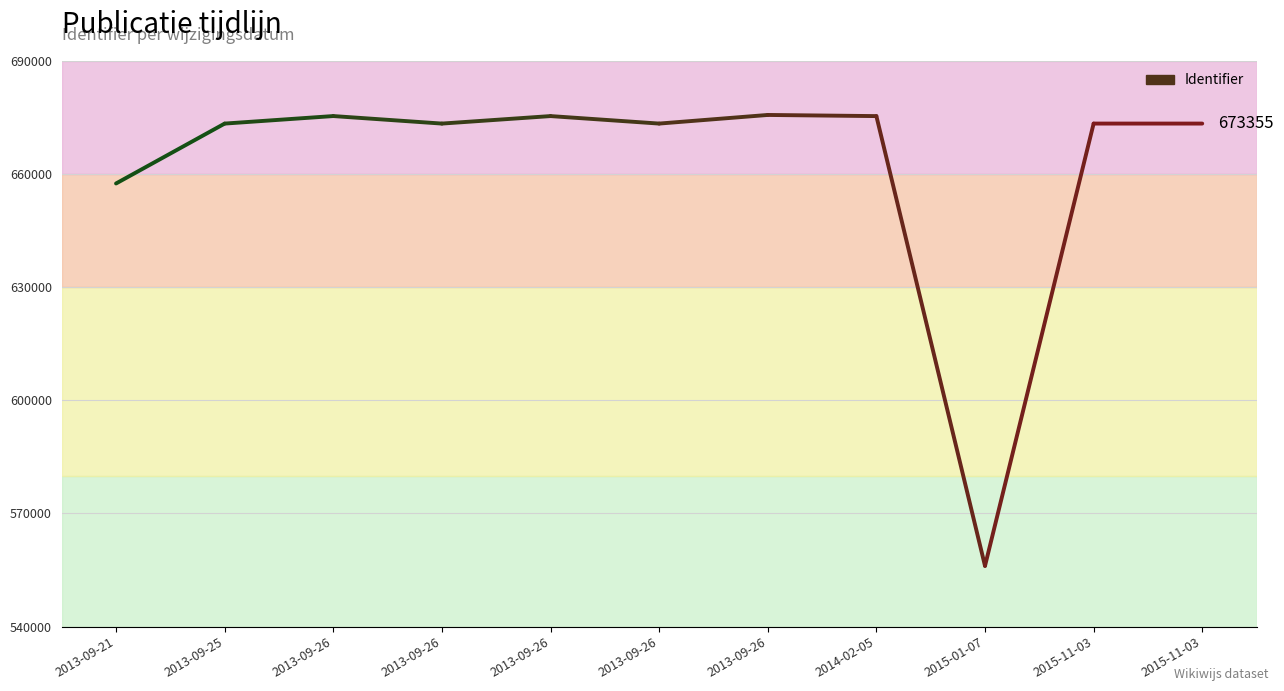

The value at 2013-09-25 is 673351. True or false?

True